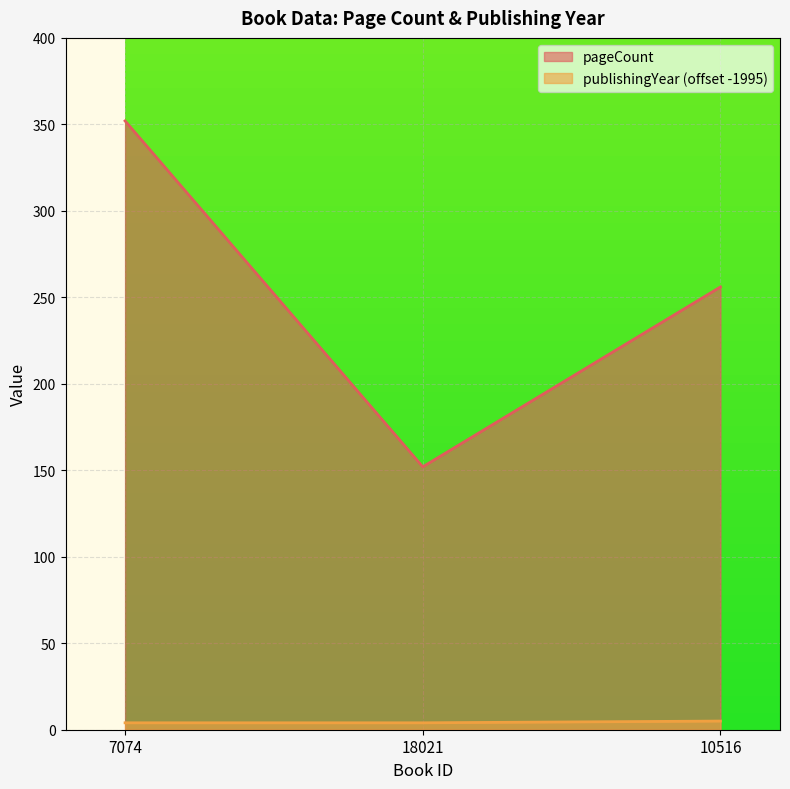

What is the spread (max minus min) of values at 10516?

251